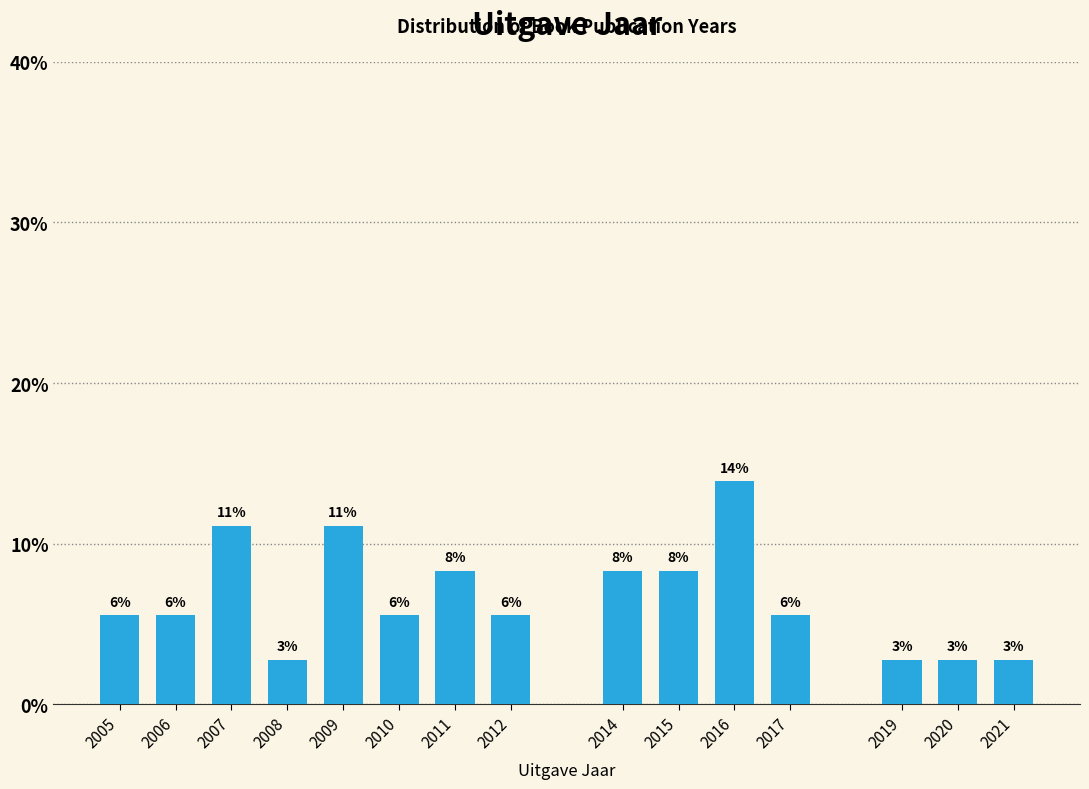

Does the chart contain any negative values?

No